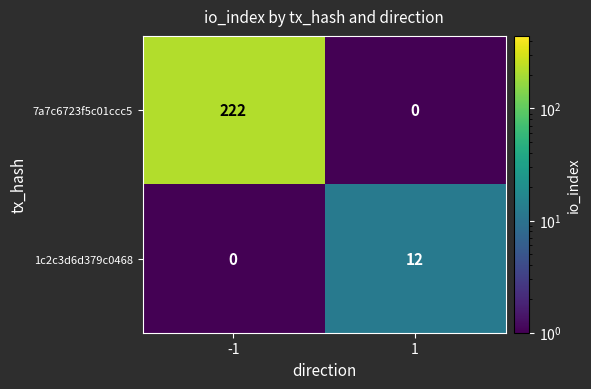

What is the total value across all series at 1?

12